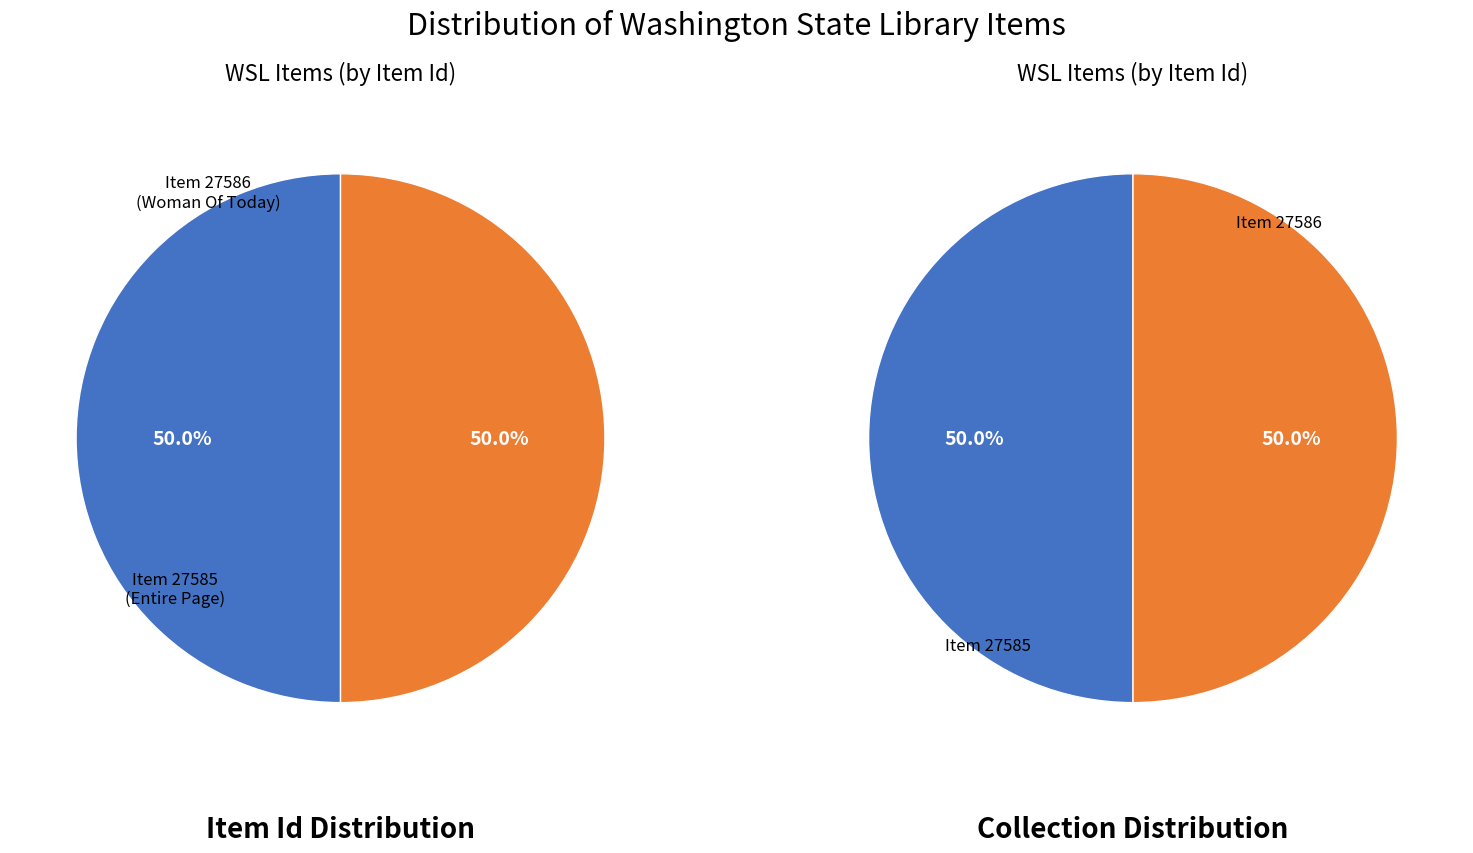

Does Page 132 : Entire Page represent more than half of the total?

No